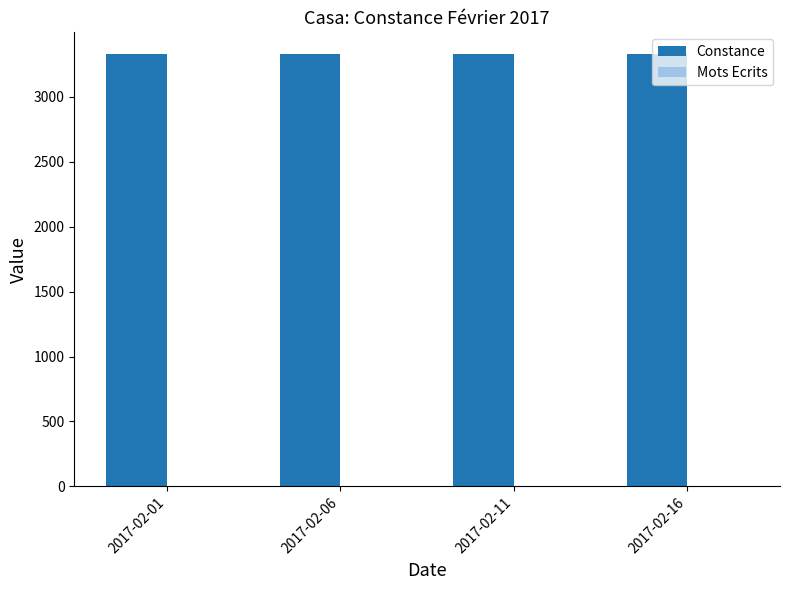

What is the total value across all series at 2017-02-06?

3330